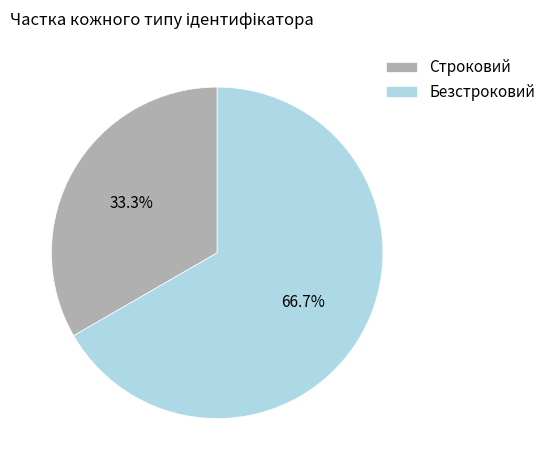

Does Безстроковий represent more than half of the total?

Yes